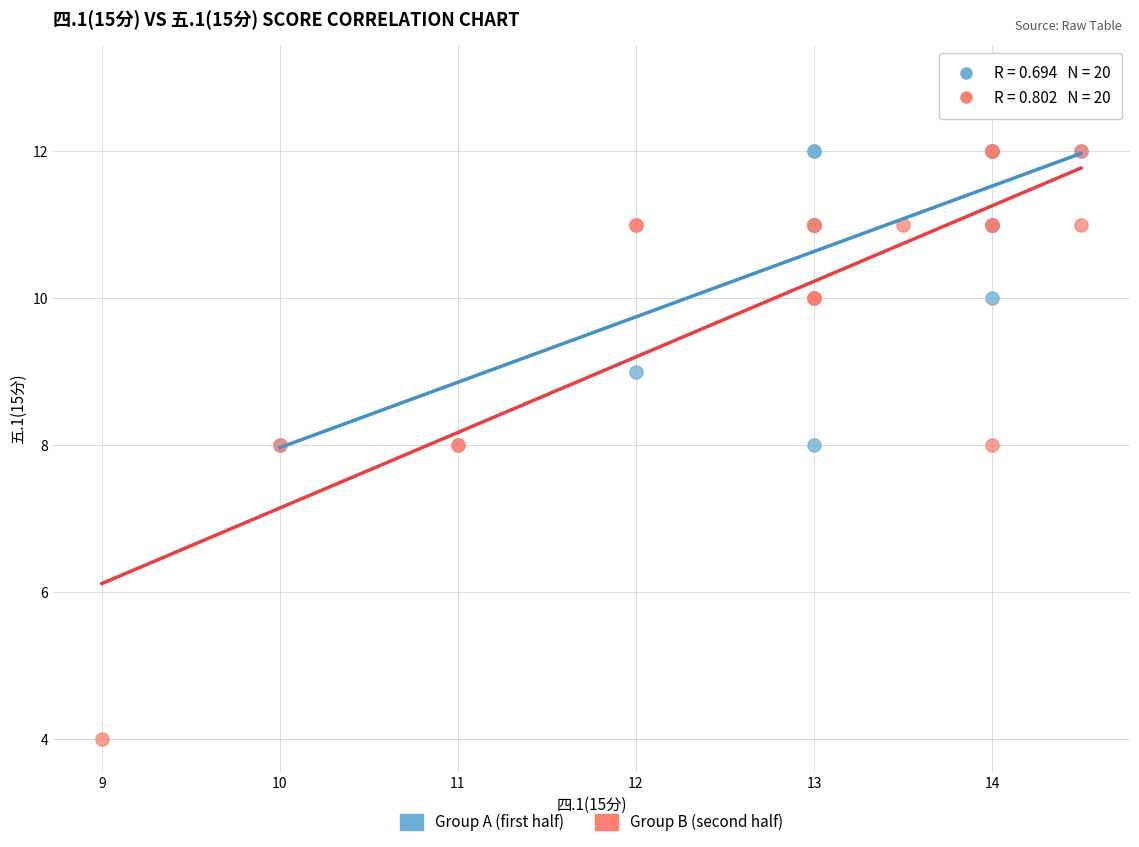

Which series has the widest spread of Y values?

Group B (second half)